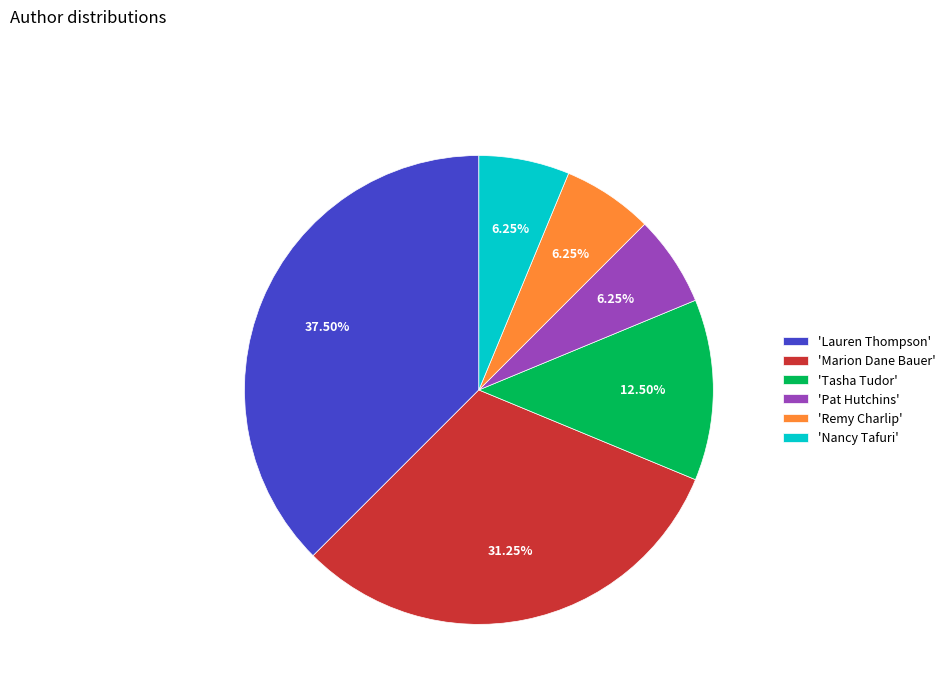

How many segments does this pie chart have?

6